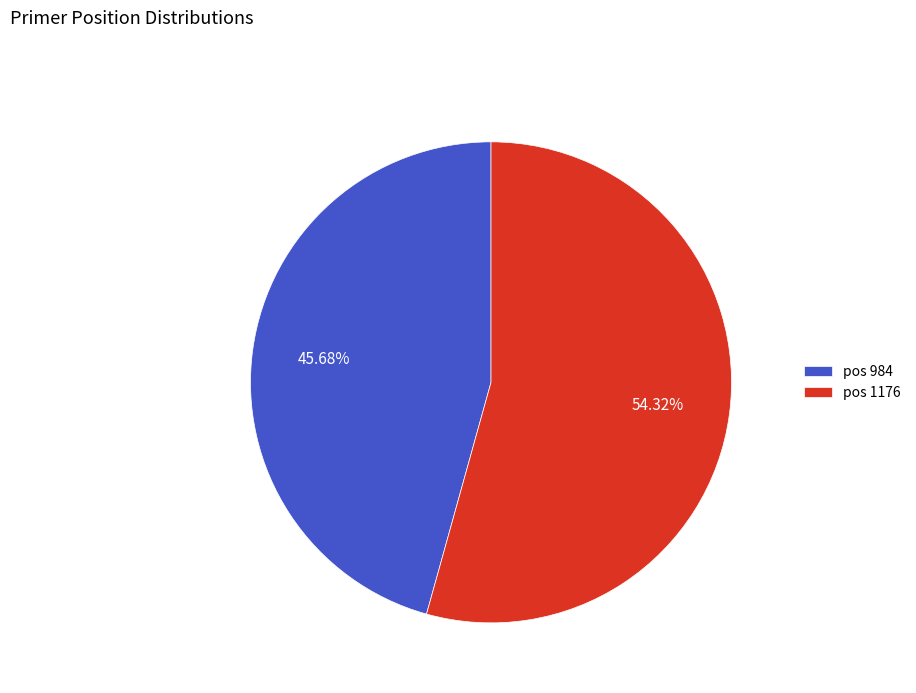

Combined, do pos 984 and pos 1176 account for over 50%?

Yes